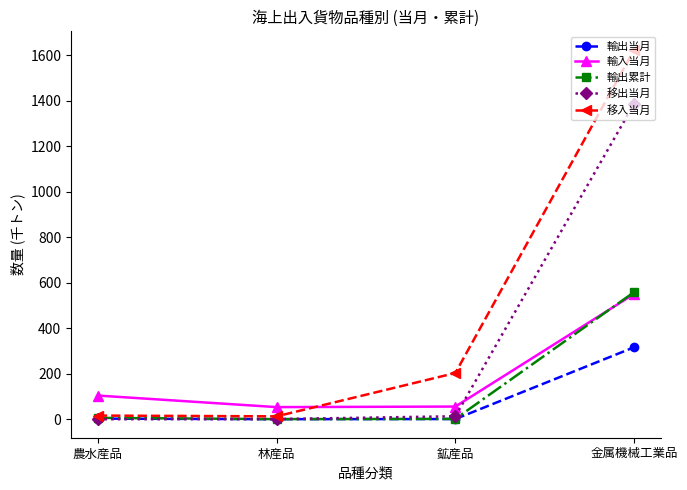

At which label is 移入当月 closest to 818?

鉱産品